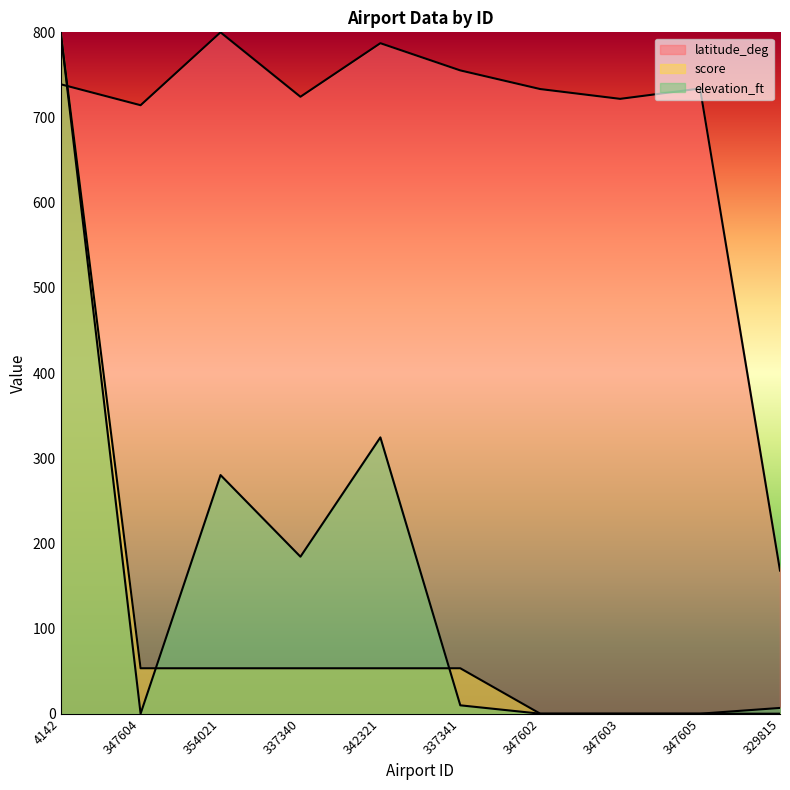

Read the elevation_ft value at 354021.

280.2